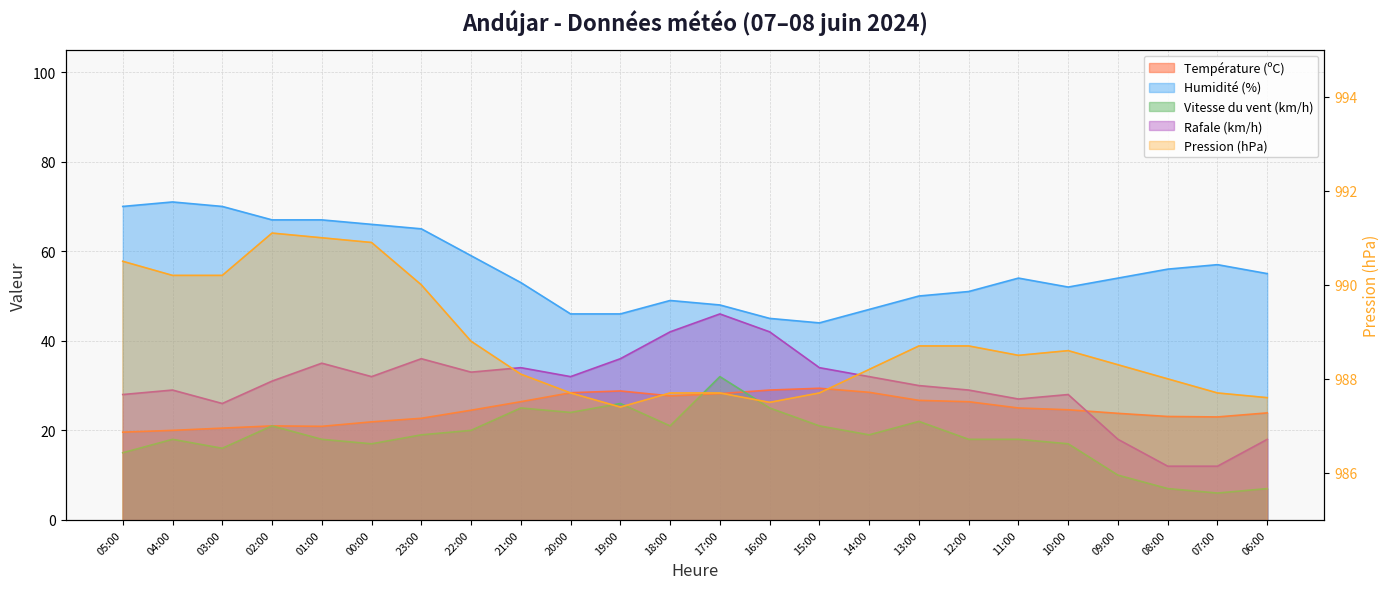

At which category is the sum across all series the highest?

17:00